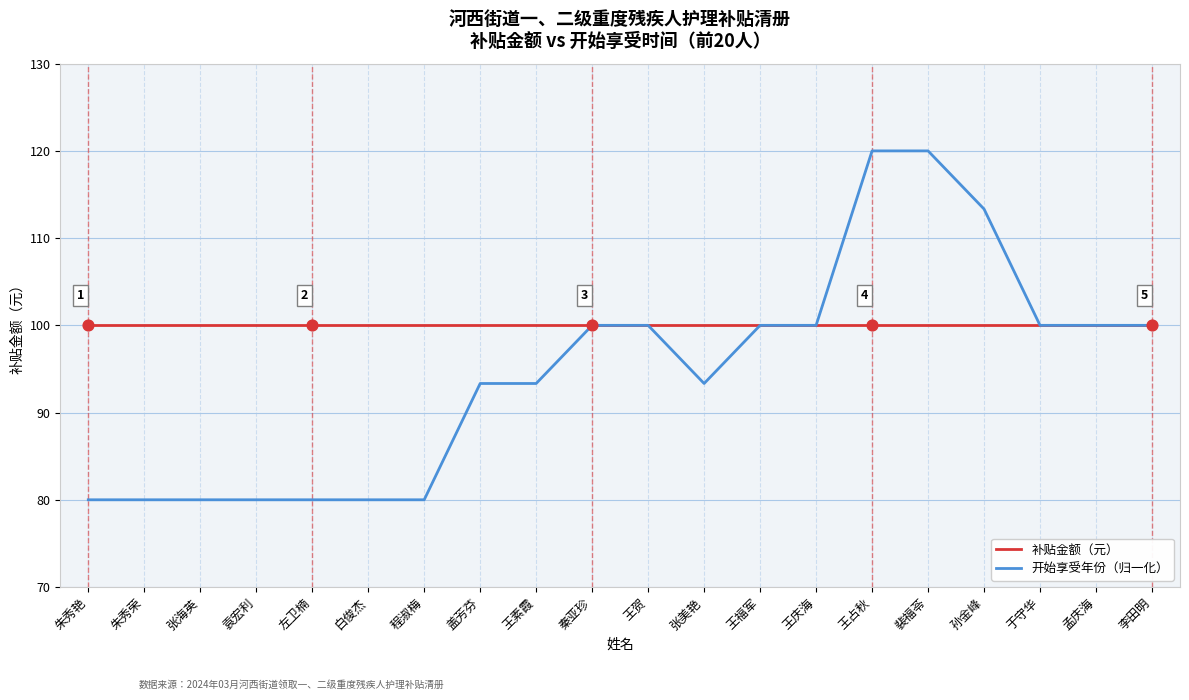

Is the value of 补贴金额（元） at 盖芳芬 greater than the value of 开始享受年份（归一化） at 张美艳?

Yes